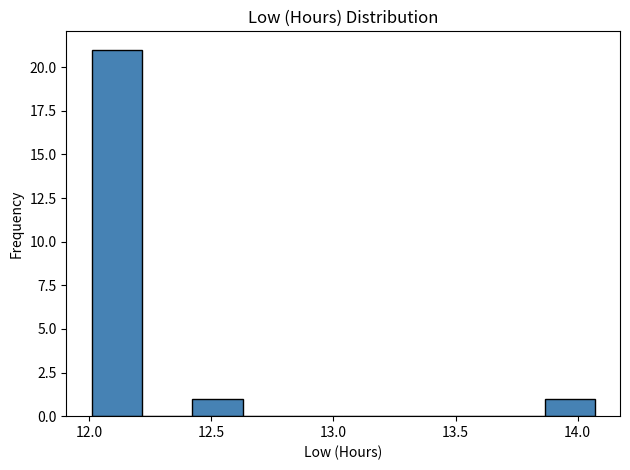

What is the height of the bar covering 12.00 to 12.20 on the x-axis? Neither the bar edges nor the heights are printed on the chart, so give them approximately, as read against the axes.

21